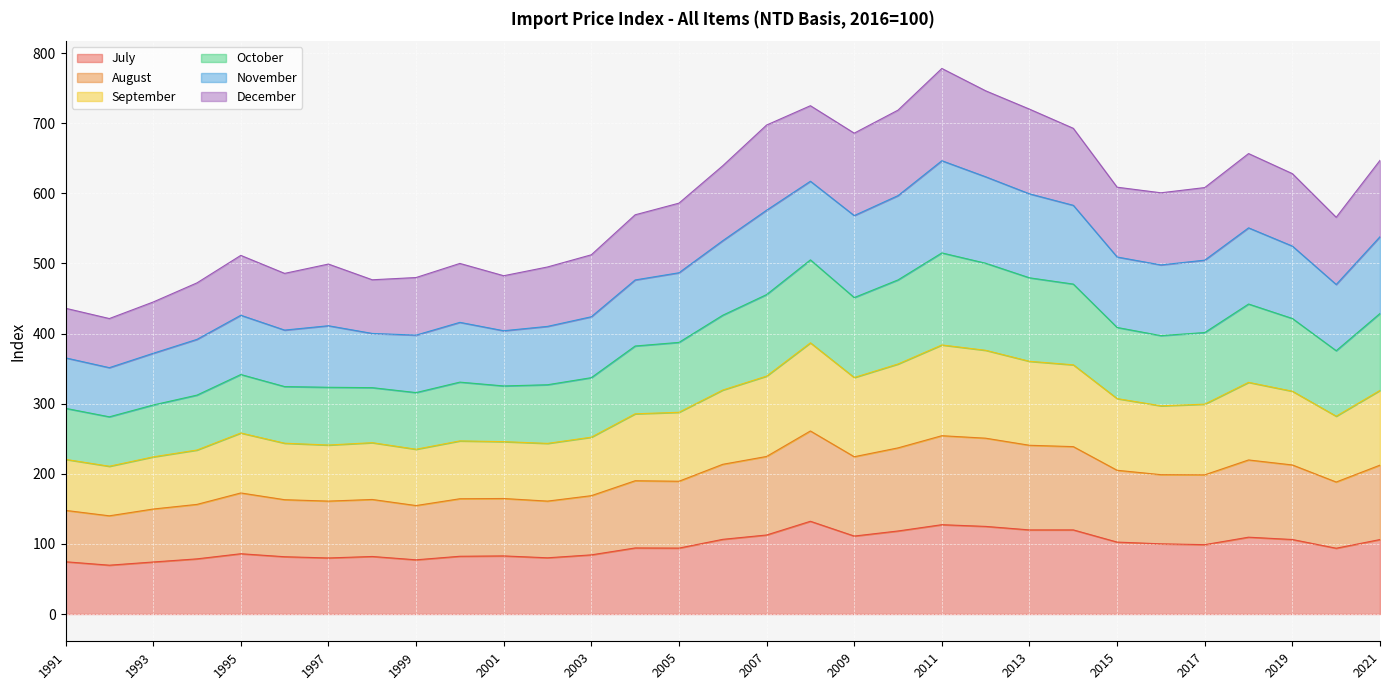

What is the total value across all series at 2003?

512.3